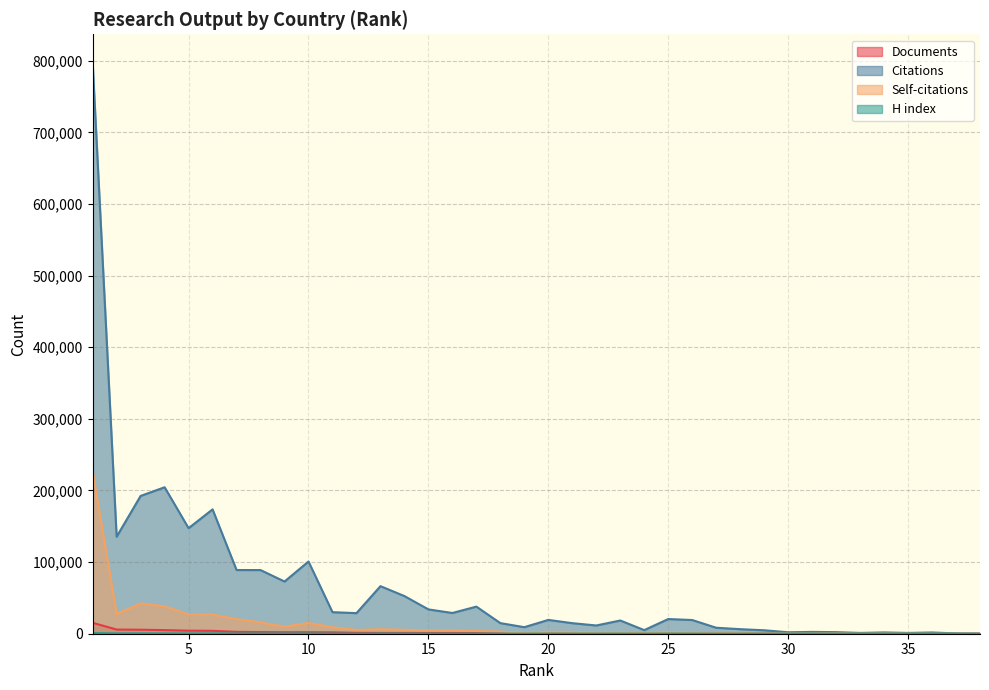

Which category has the highest value in the H index series?

1